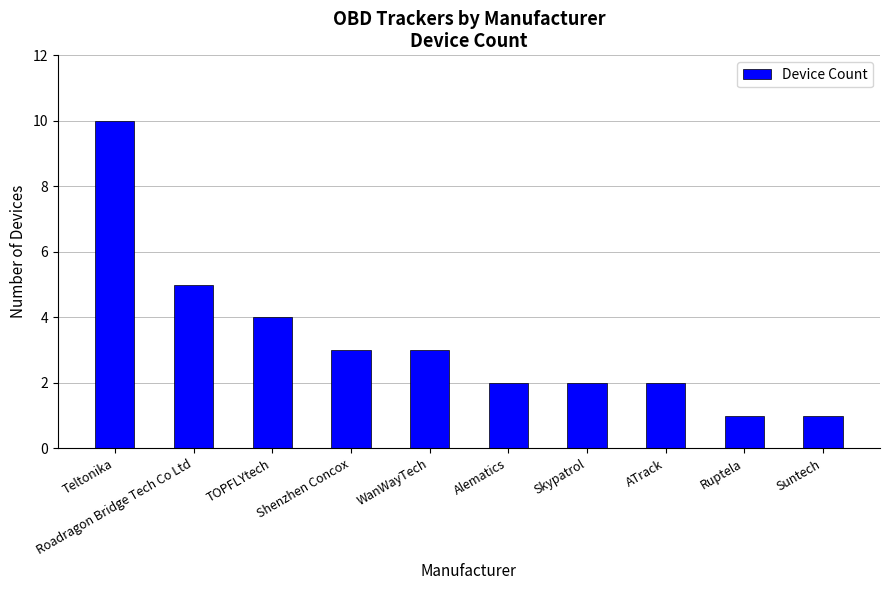

What is the label of the 2nd bar from the right?

Ruptela